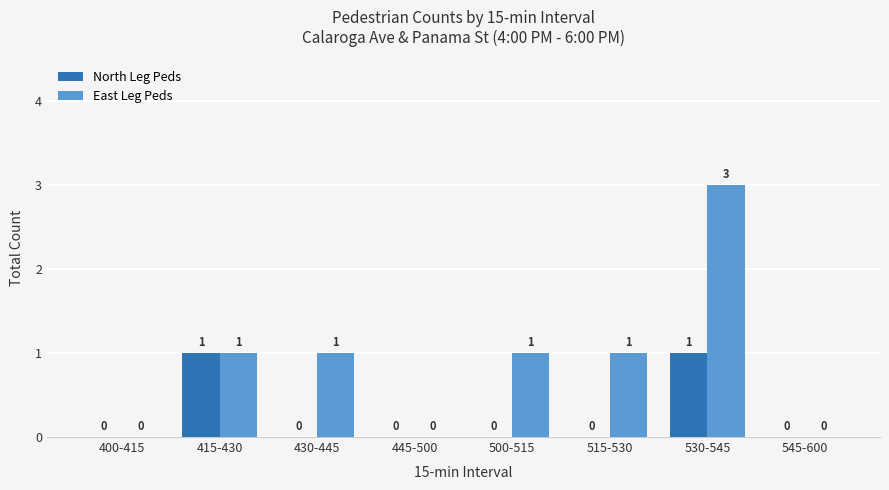

How many positive values does the North Leg Peds series have?

2